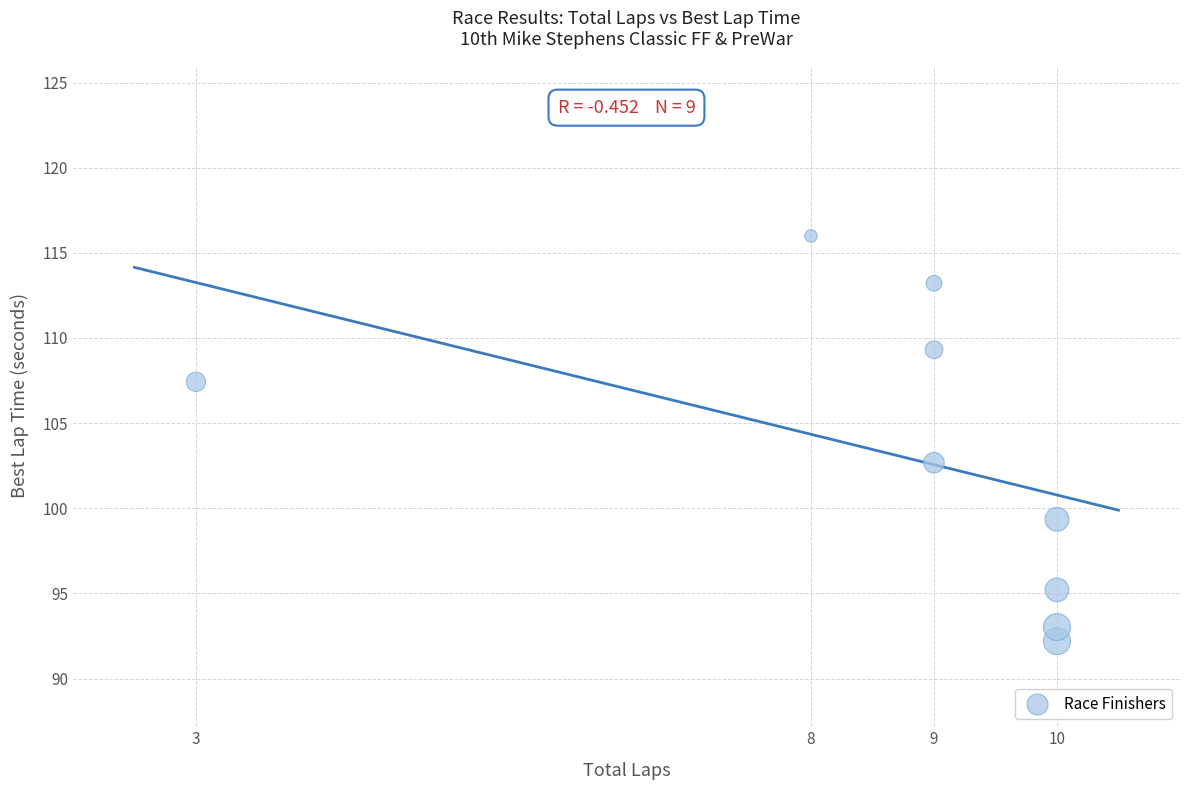

What is the average Y value?

103.2